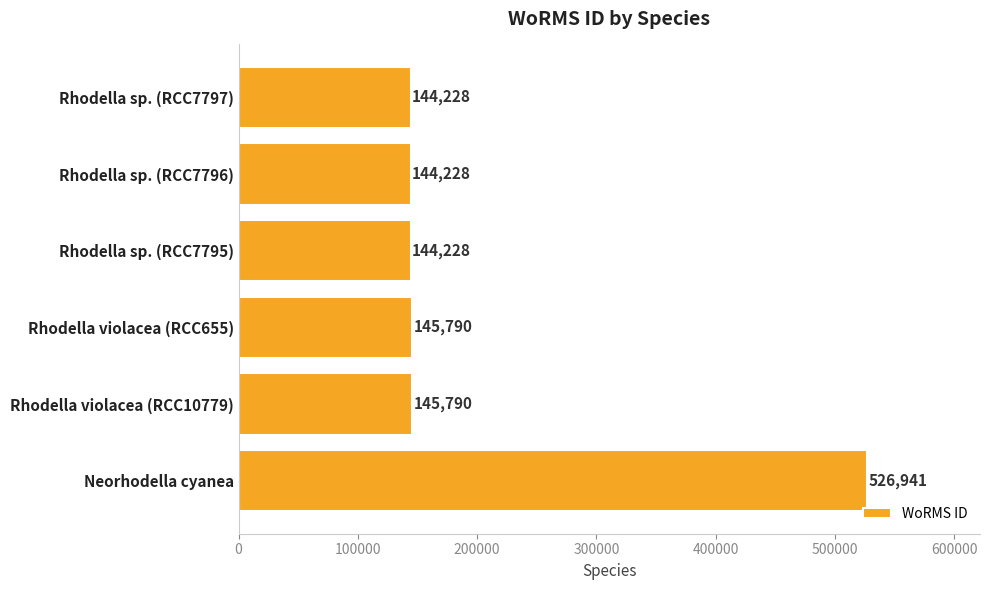

Reading bottom to top, transcribe all the data shown in this chart.

526941	145790	145790	144228	144228	144228